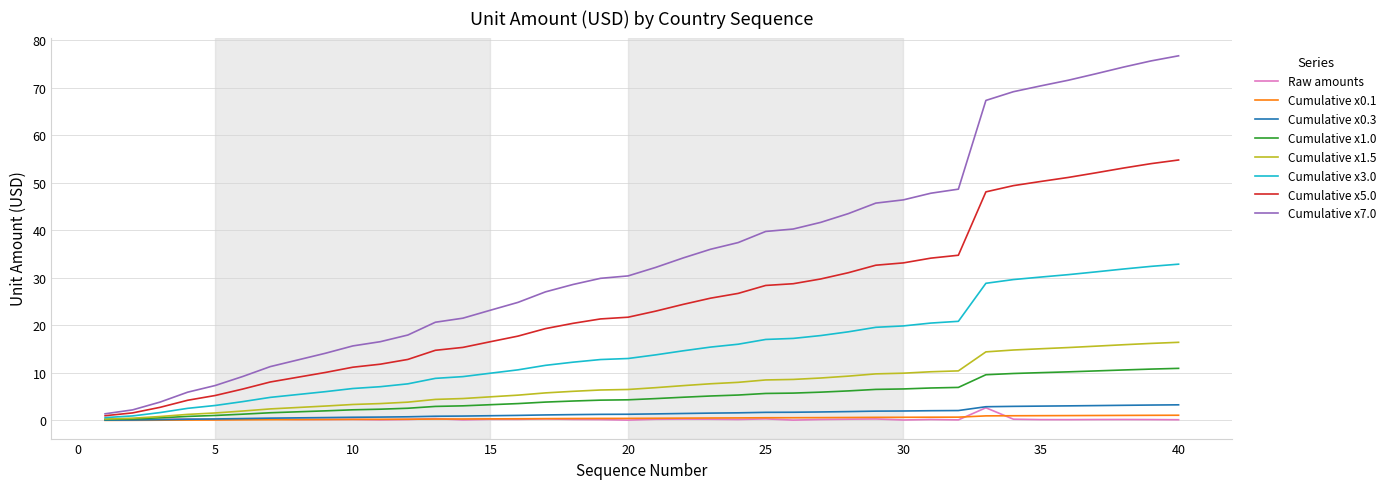

Which series has the largest total across all categories?

Cumulative x7.0